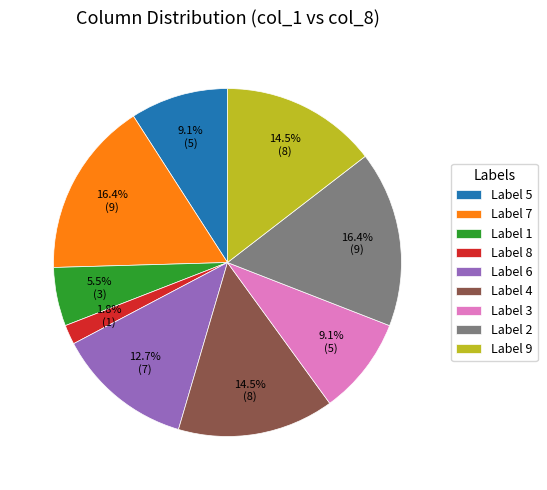

What is the total percentage of Label 3 and Label 9?

23.6%